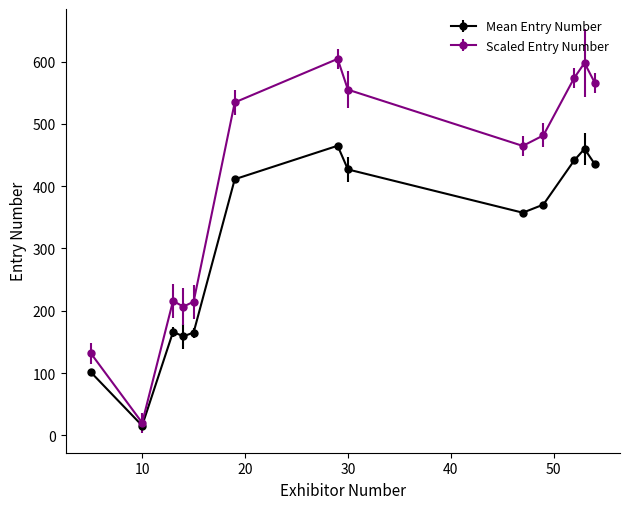

How many lines are shown in the chart?

2